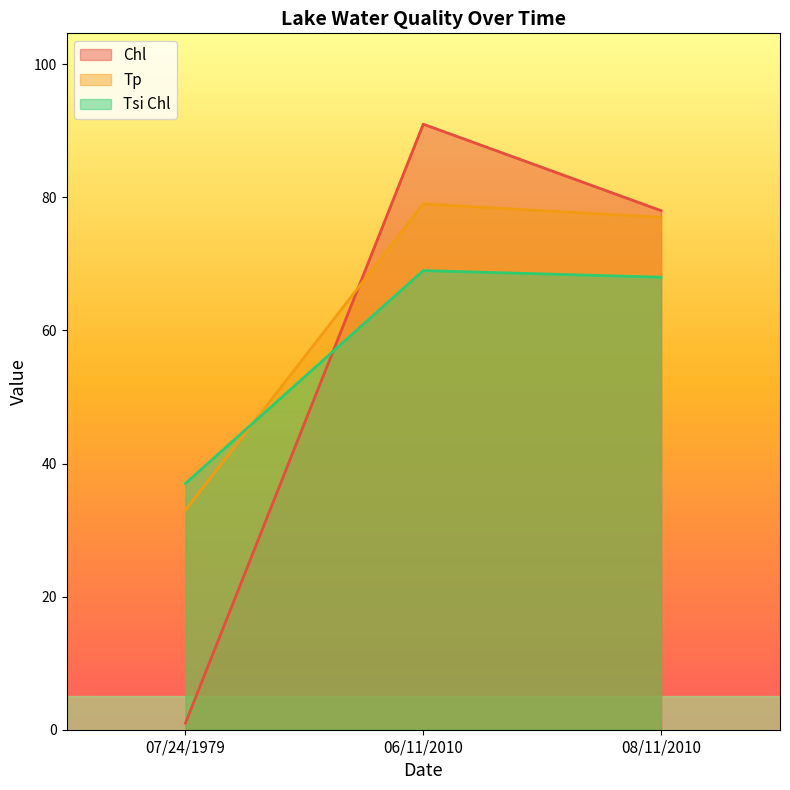

At which category does the chart reach its minimum across all series?

07/24/1979